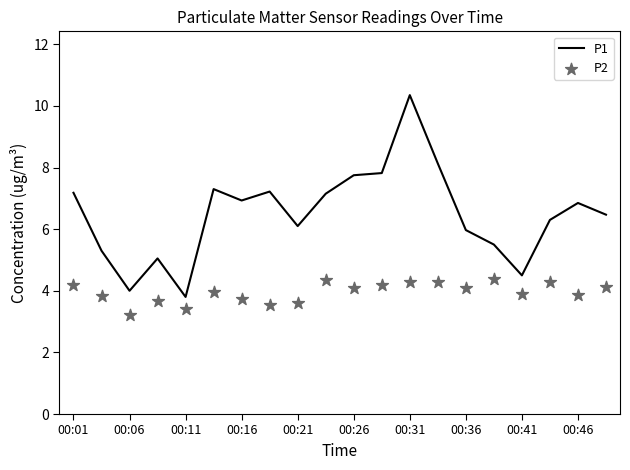

Which series reaches the maximum Y coordinate?

P1